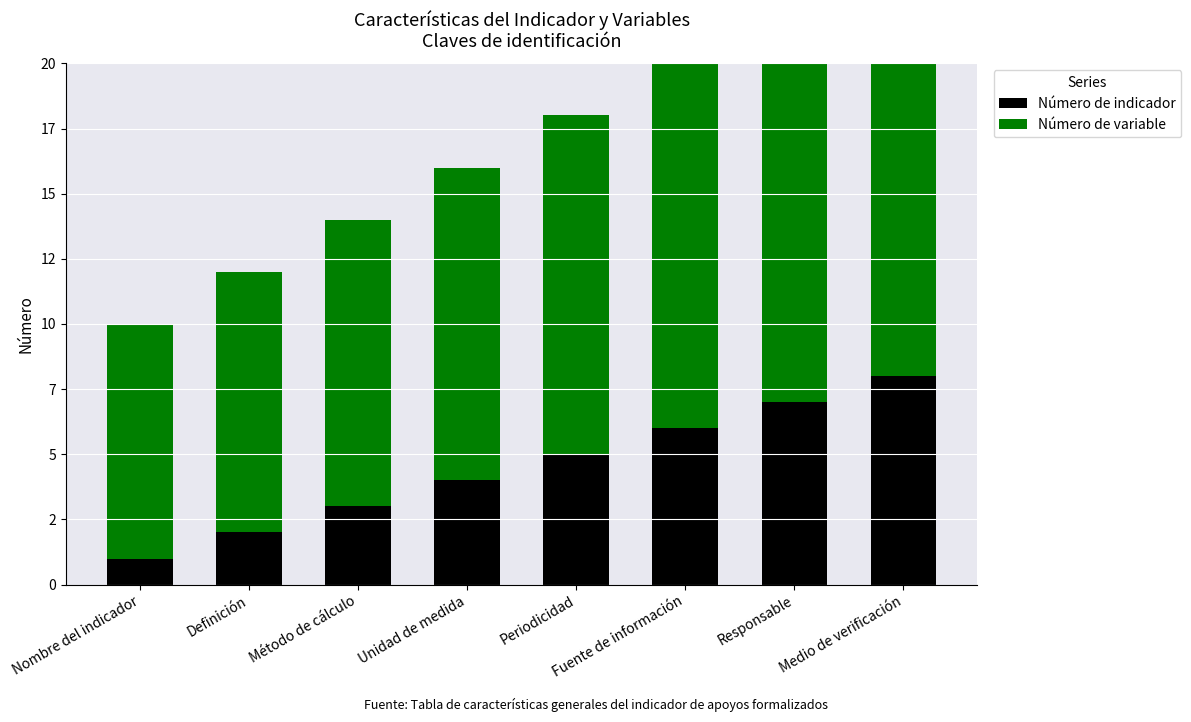

How many series are shown in this chart?

2